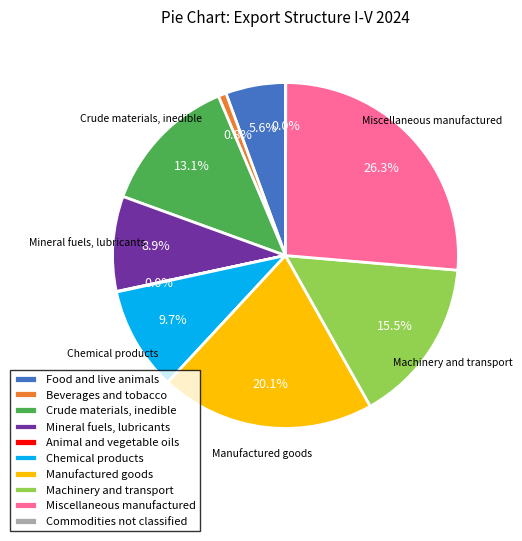

Is there a majority slice in this chart?

No